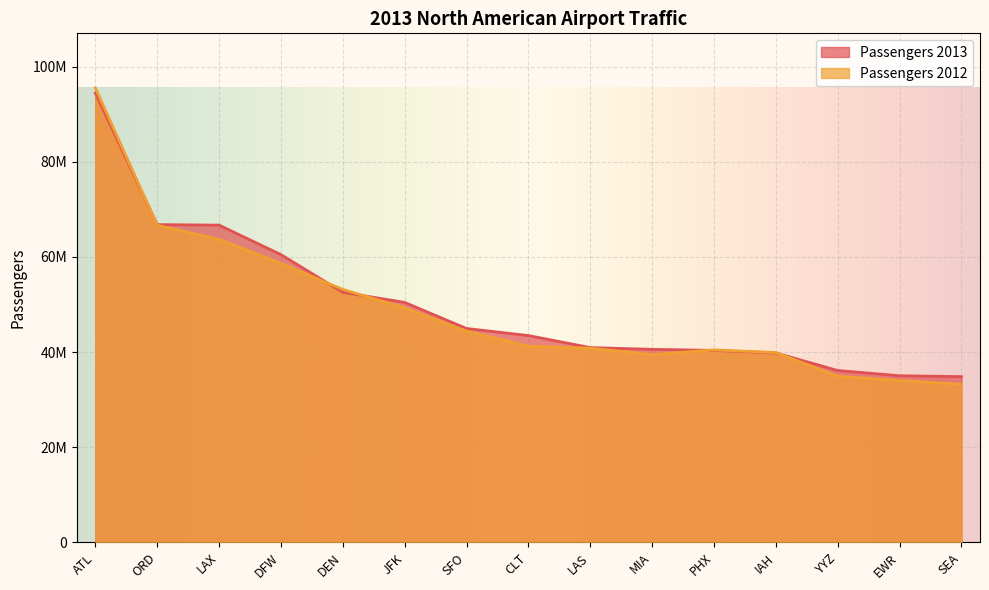

What are all the series names shown in the legend?

Passengers 2013, Passengers 2012